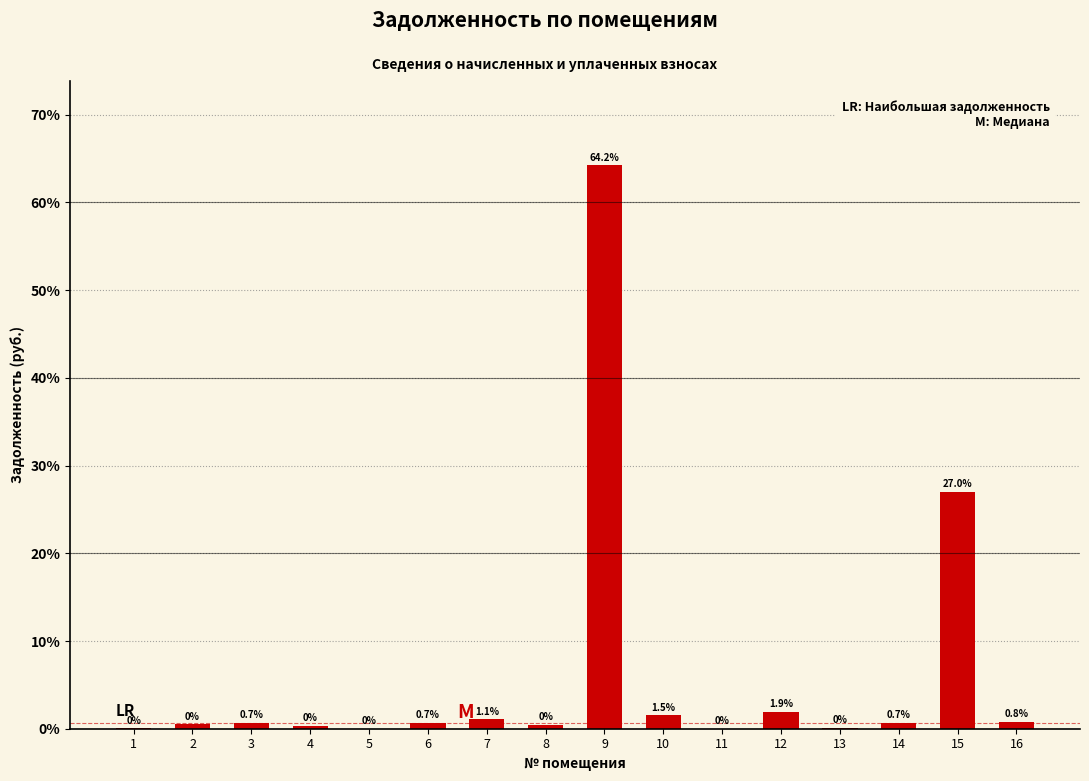

What is the maximum value shown in the chart?

64.2